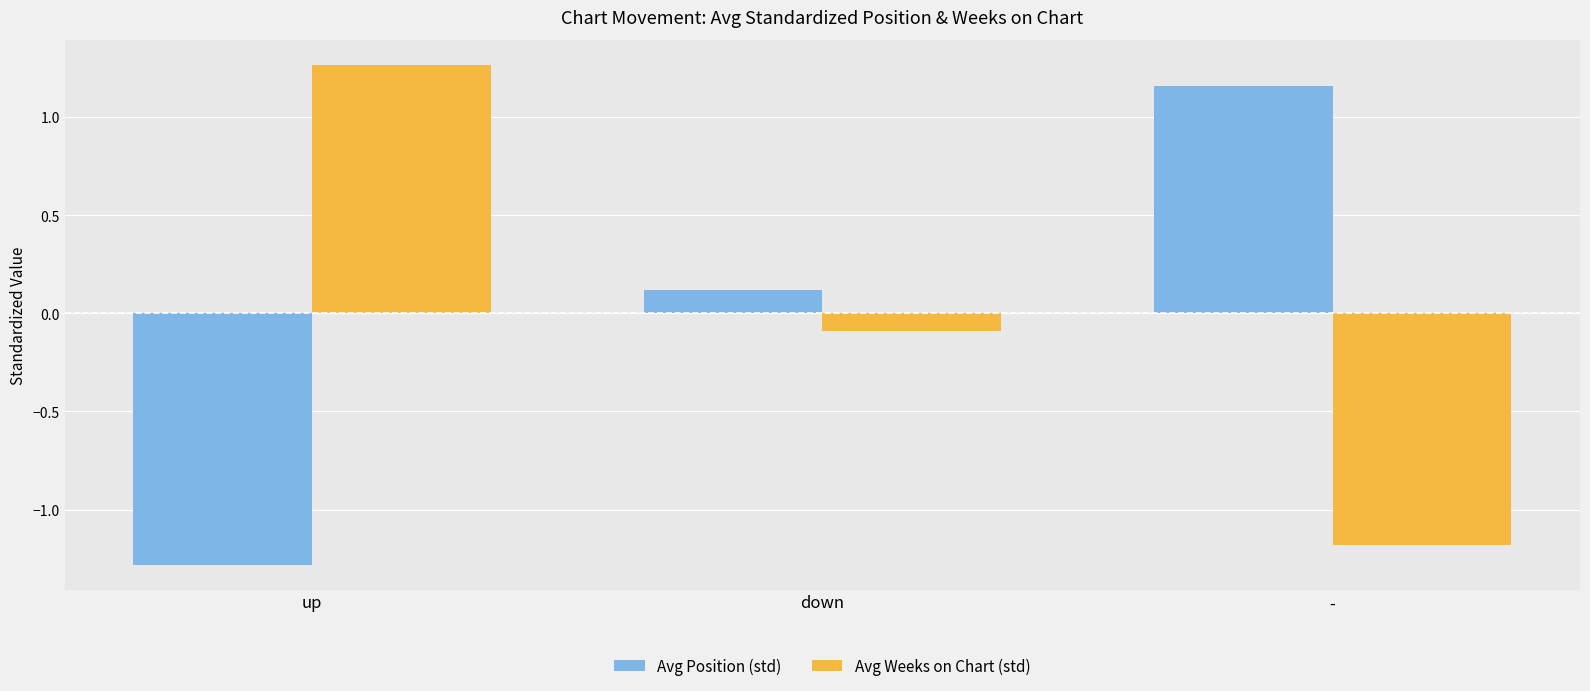

What is the spread (max minus min) of values at down?

0.2